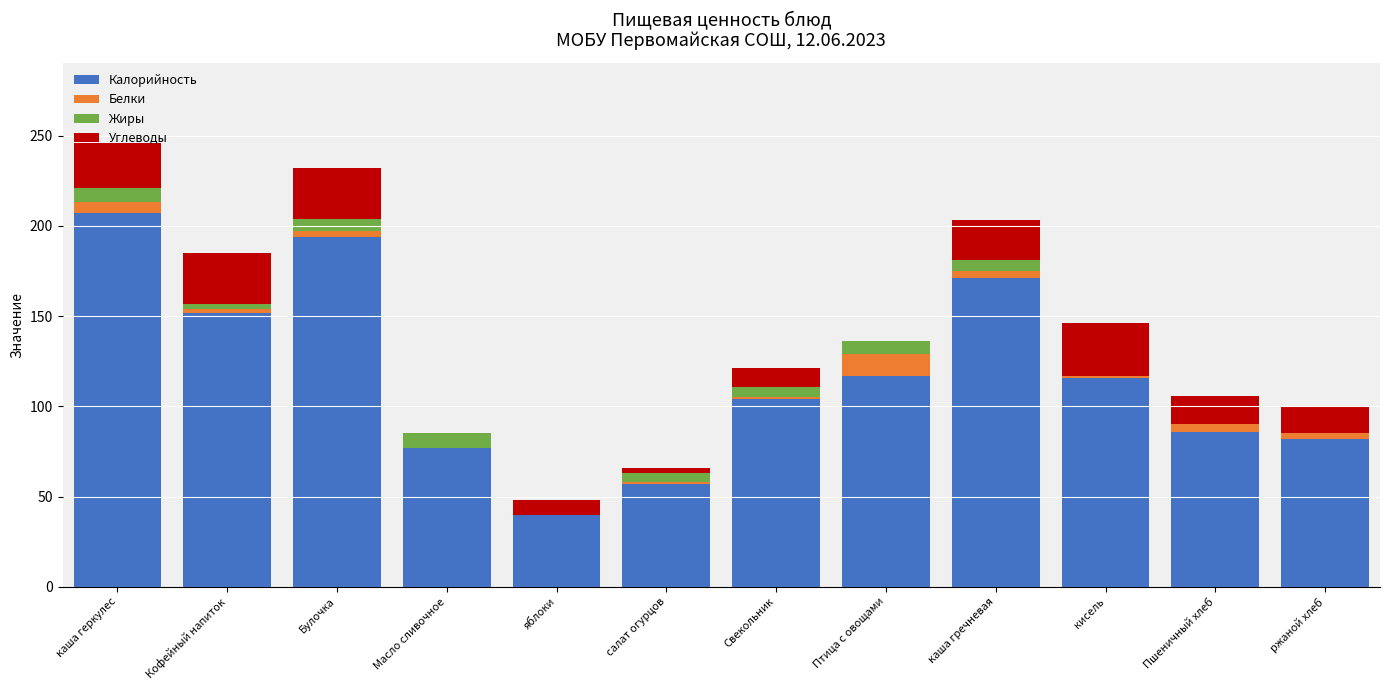

At which label does Калорийность reach its peak?

каша геркулес